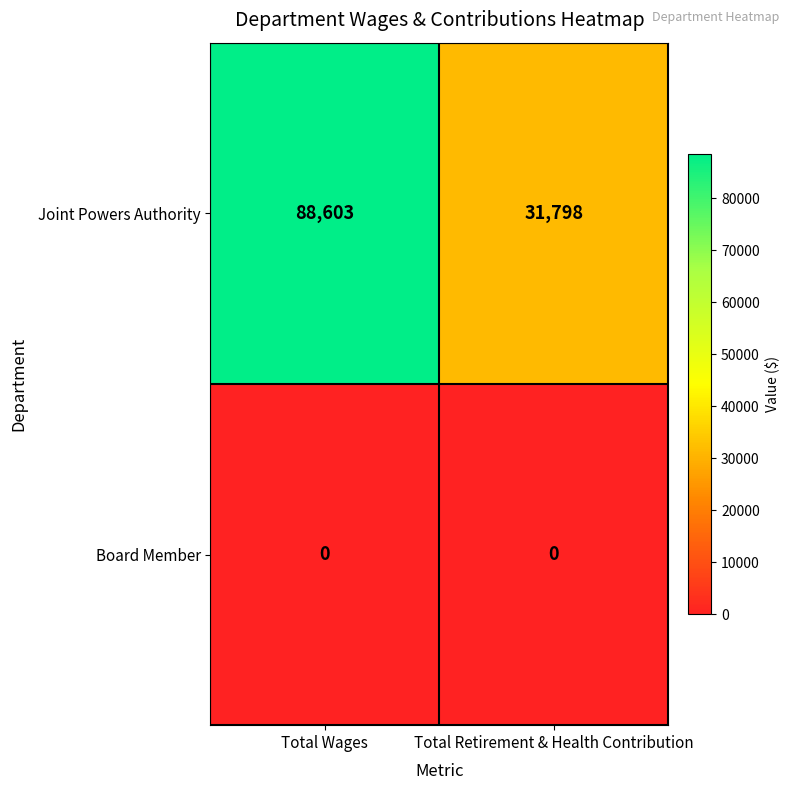

What is the difference between the highest and lowest values at Total Wages?

88603